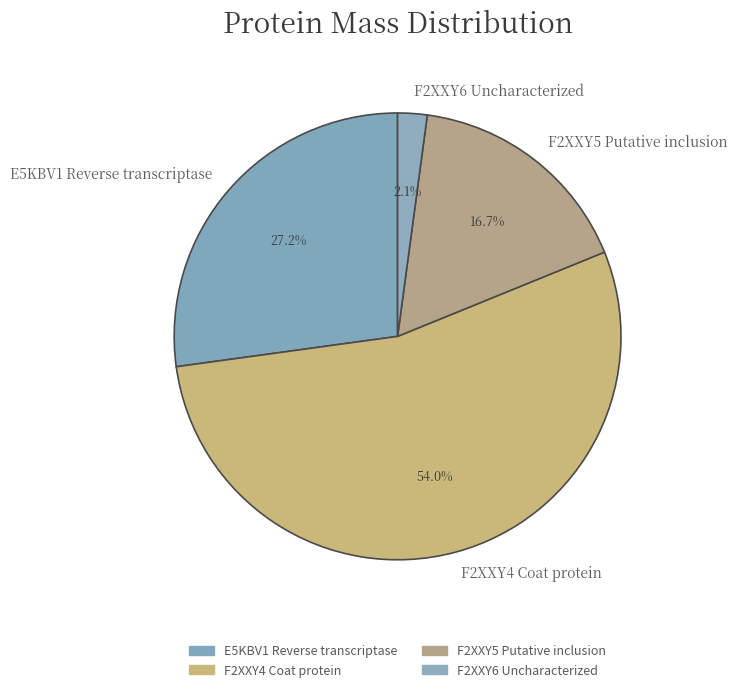

Is it true that F2XXY5 Putative inclusion is 27% of the pie?

False